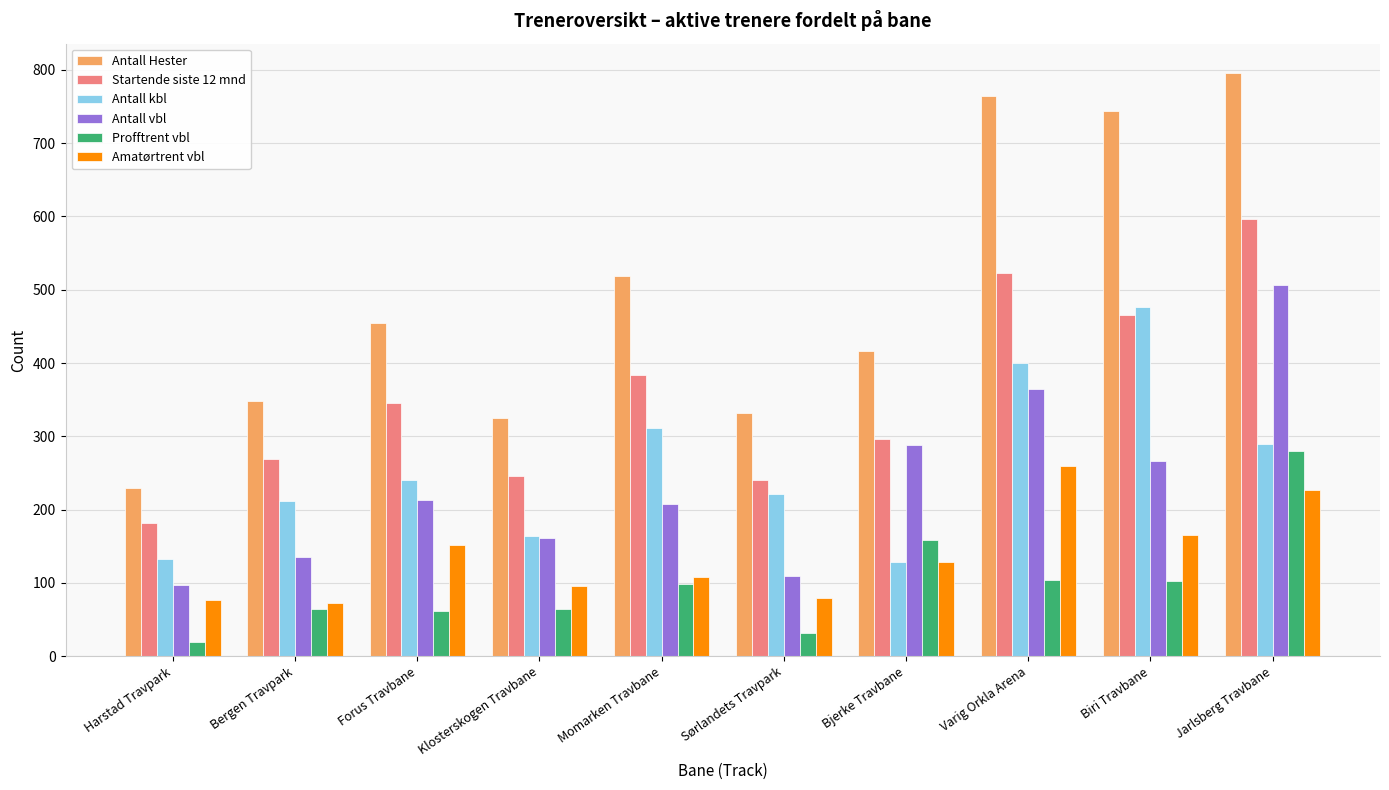

How many data points in Antall kbl are less than 241?

5